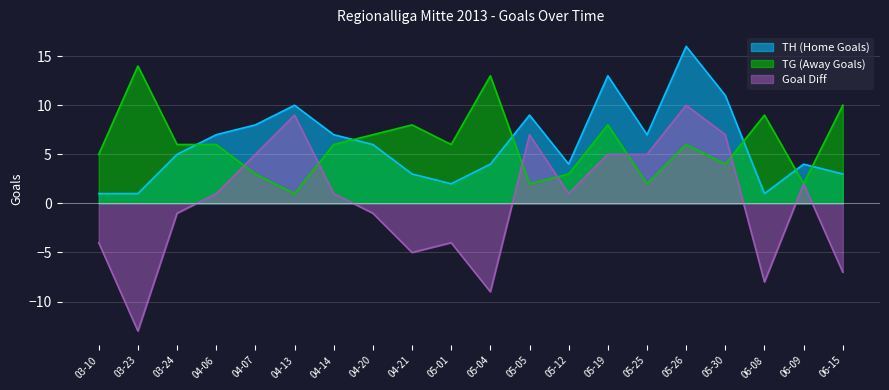

What is the difference between the TG (Away Goals) values at 05-30 and 03-24?

2